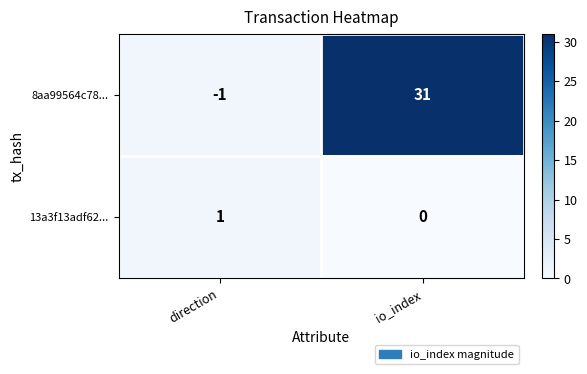

Rank the series at io_index from lowest to highest value.

13a3f13adf62..., 8aa99564c78...